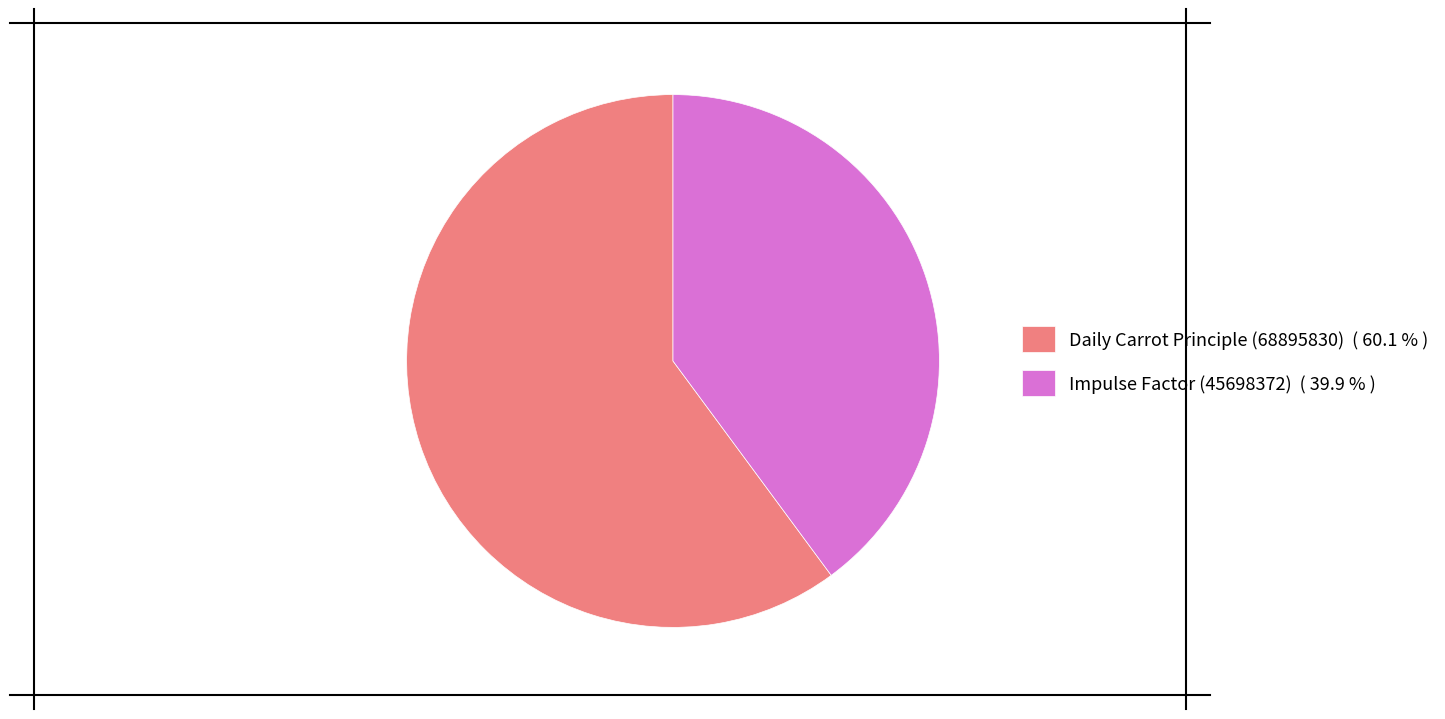

How many segments does this pie chart have?

2